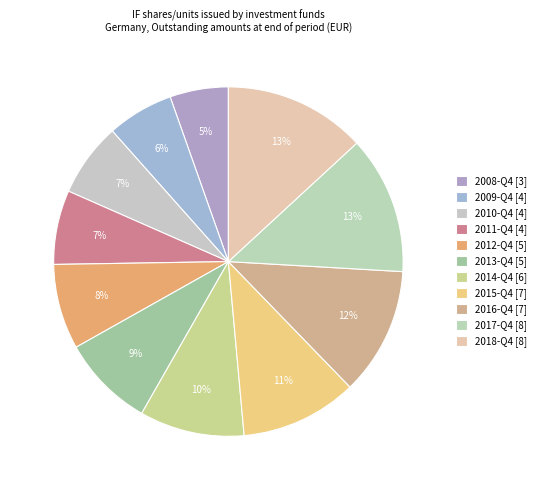

Does any single category account for the majority?

No